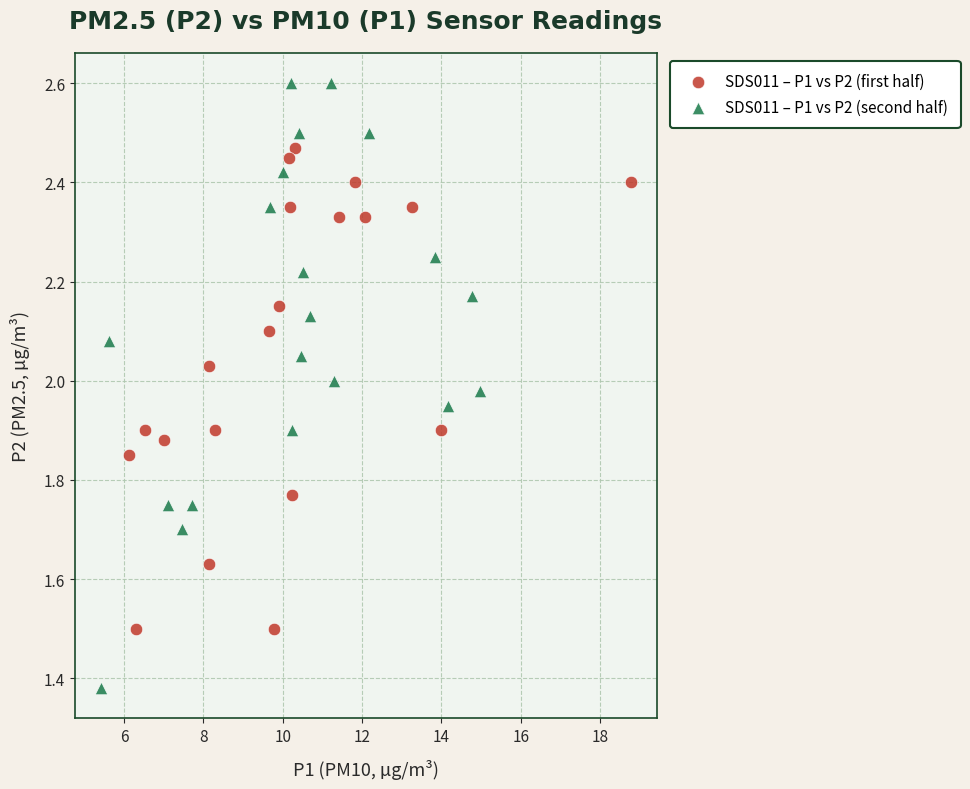

What are all the series names shown in the legend?

SDS011 – P1 vs P2 (first half), SDS011 – P1 vs P2 (second half)